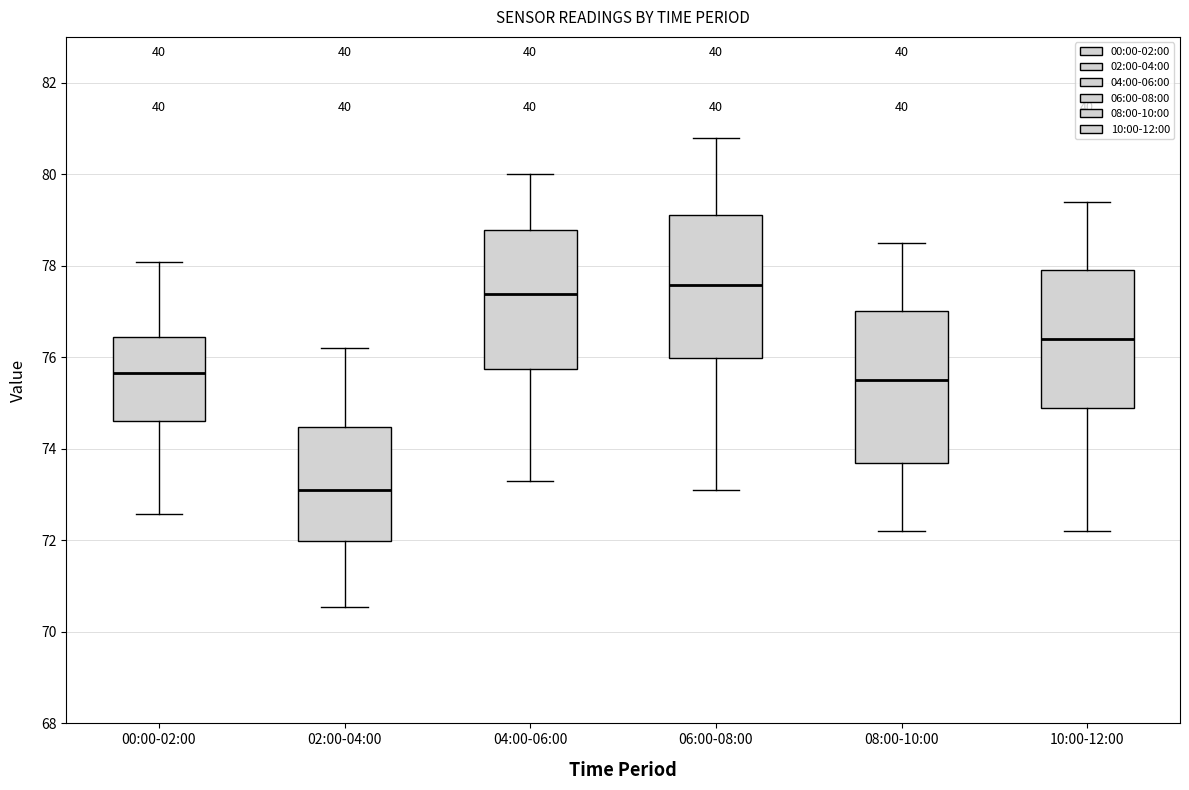

Reading left to right, read every box against the y-axis: the position of its median line, the range the box covers, and the ends of its whiskers. The values are not printed on the chart, so give them approximately, as read against the axis.

00:00-02:00: median 75.6, box 74.6 to 76.4, whiskers 72.6 to 78.0
02:00-04:00: median 73.2, box 72.0 to 74.4, whiskers 70.6 to 76.2
04:00-06:00: median 77.4, box 75.8 to 78.8, whiskers 73.4 to 80.0
06:00-08:00: median 77.6, box 76.0 to 79.2, whiskers 73.2 to 80.8
08:00-10:00: median 75.6, box 73.8 to 77.0, whiskers 72.2 to 78.6
10:00-12:00: median 76.4, box 75.0 to 78.0, whiskers 72.2 to 79.4